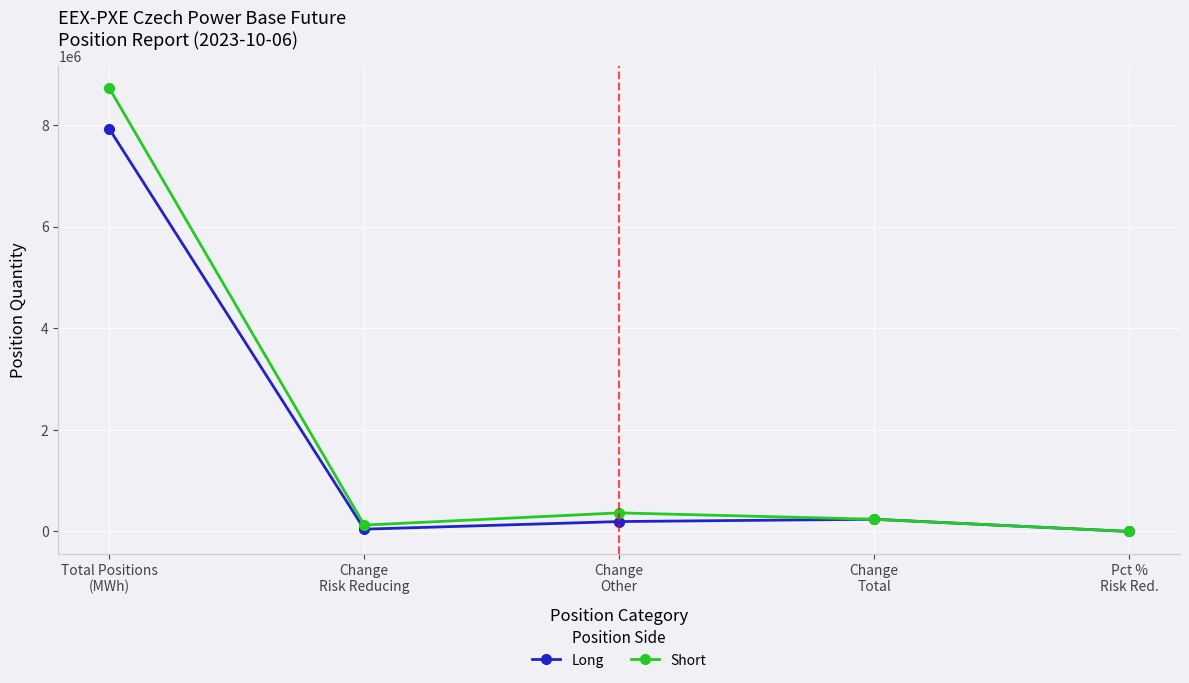

Reading left to right, extract all data points from this chart.

Long: Total Positions
(MWh)=7920625.0	Change
Risk Reducing=45356.0	Change
Other=195048.0	Change
Total=240404.0	Pct %
Risk Red.=18.6
Short: Total Positions
(MWh)=8720608.0	Change
Risk Reducing=125500.0	Change
Other=365904.0	Change
Total=240404.0	Pct %
Risk Red.=81.3